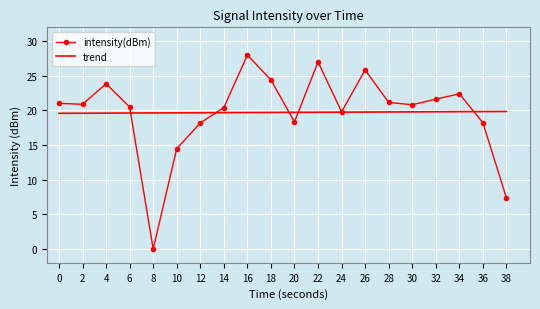

What are all the series names shown in the legend?

intensity(dBm), trend